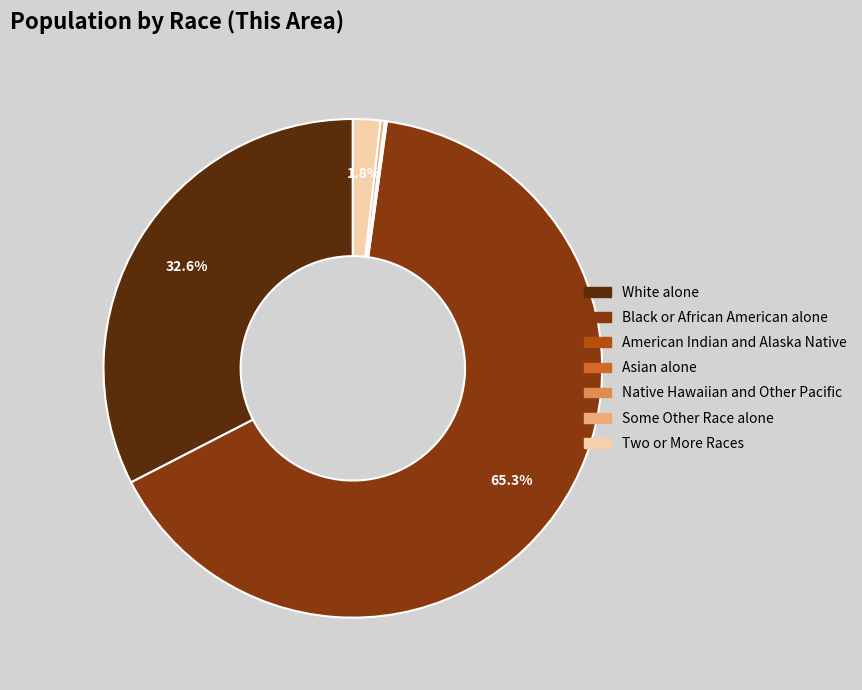

Is the sum of Two or More Races and White alone greater than half?

No